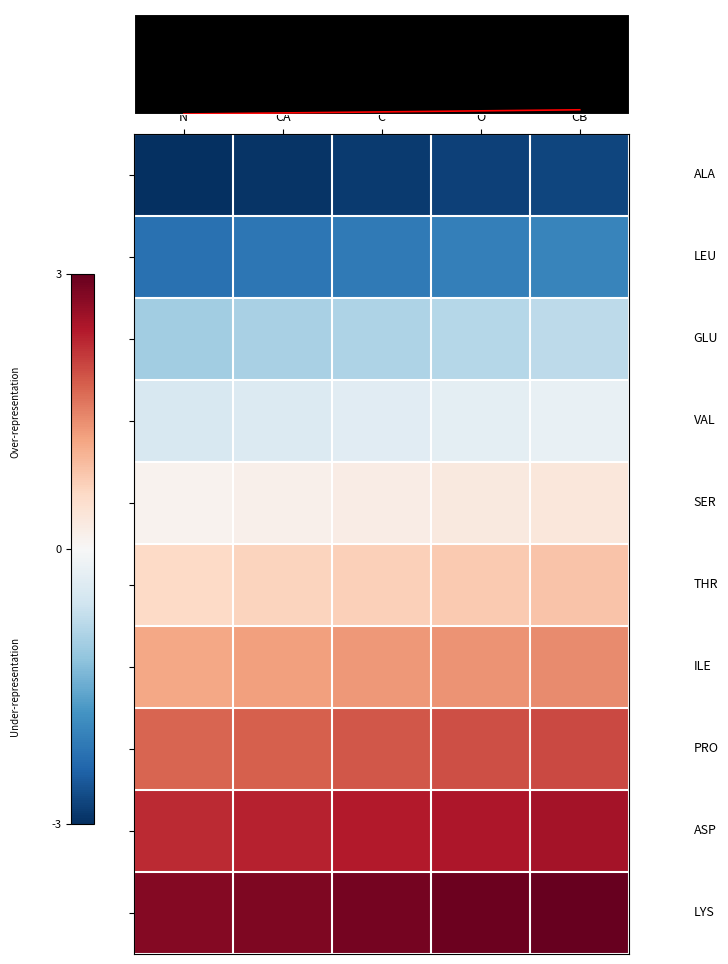

Count the number of categories in the chart.

5